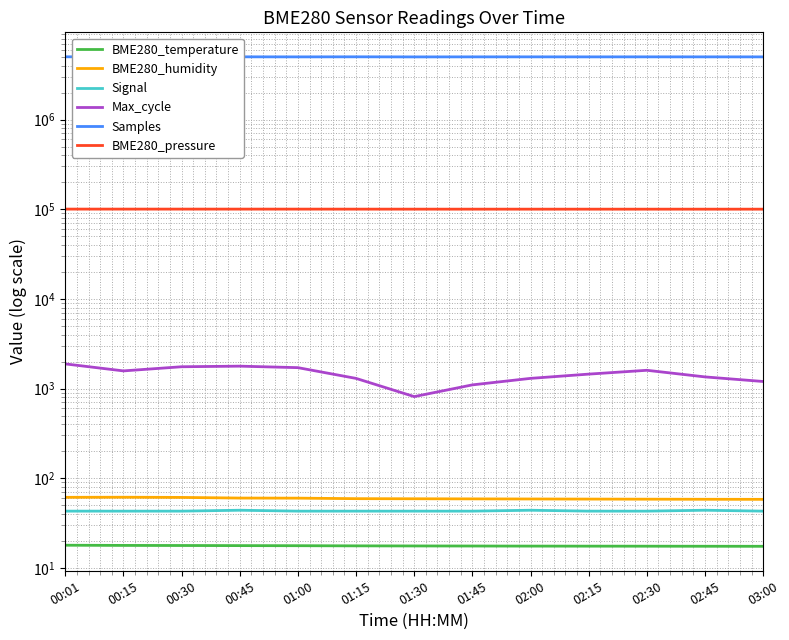

Rank the series at 02:30 from highest to lowest value.

Samples, BME280_pressure, Max_cycle, BME280_humidity, Signal, BME280_temperature